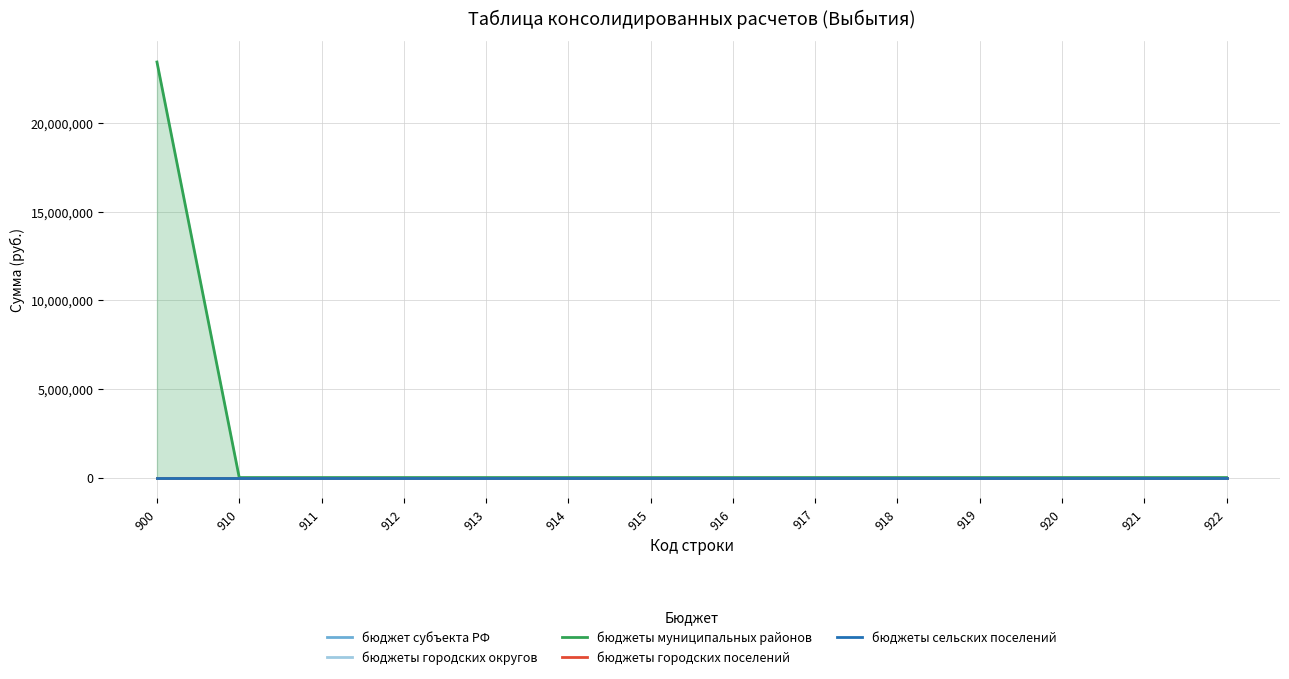

List the series in order of their peak value, highest first.

бюджеты муниципальных районов, бюджет субъекта РФ, бюджеты городских округов, бюджеты городских поселений, бюджеты сельских поселений